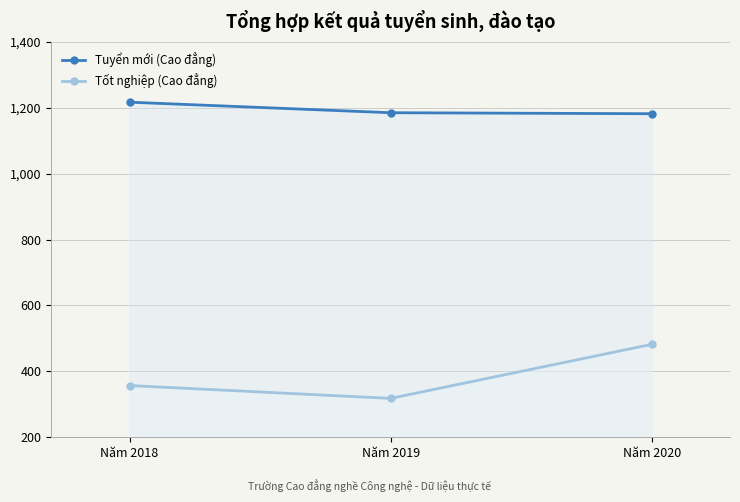

Where is Tuyển mới (Cao đẳng) nearest to the value 1199?

Năm 2019